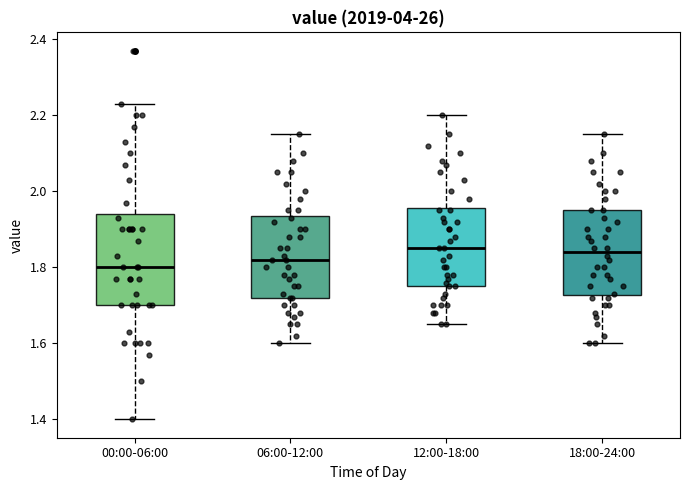

Reading left to right, read every box against the y-axis: the position of its median line, the range the box covers, and the ends of its whiskers. The values are not printed on the chart, so give them approximately, as read against the axis.

00:00-06:00: median 1.80, box 1.70 to 1.94, whiskers 1.40 to 2.24
06:00-12:00: median 1.82, box 1.72 to 1.94, whiskers 1.60 to 2.16
12:00-18:00: median 1.86, box 1.76 to 1.96, whiskers 1.66 to 2.20
18:00-24:00: median 1.84, box 1.72 to 1.96, whiskers 1.60 to 2.16